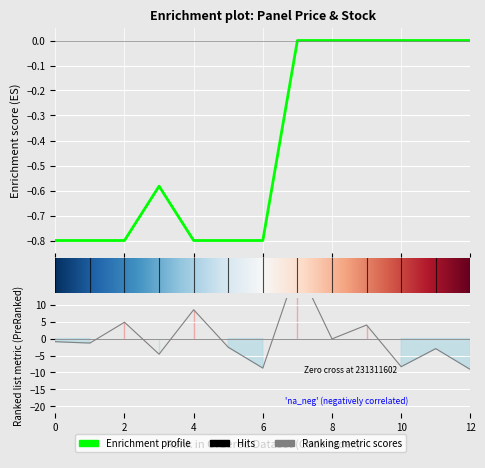

Reading left to right, what are all the values shown in this chart?

Ціна: -0.8	-0.8	-0.8	-0.6	-0.8	-0.8	-0.8	-0.0	-0.0	-0.0	-0.0	-0.0	-0.0
Залишок: -0.9	-1.3	4.8	-4.6	8.5	-2.6	-8.7	21.3	-0.1	4.0	-8.3	-3.0	-9.1